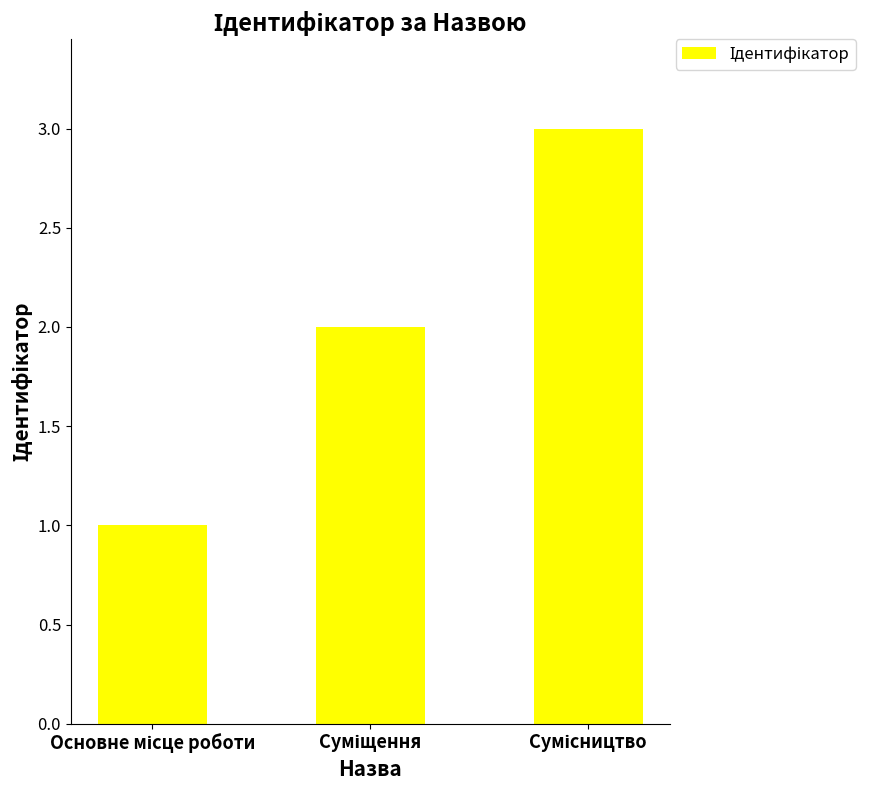

What is the greatest value displayed?

3